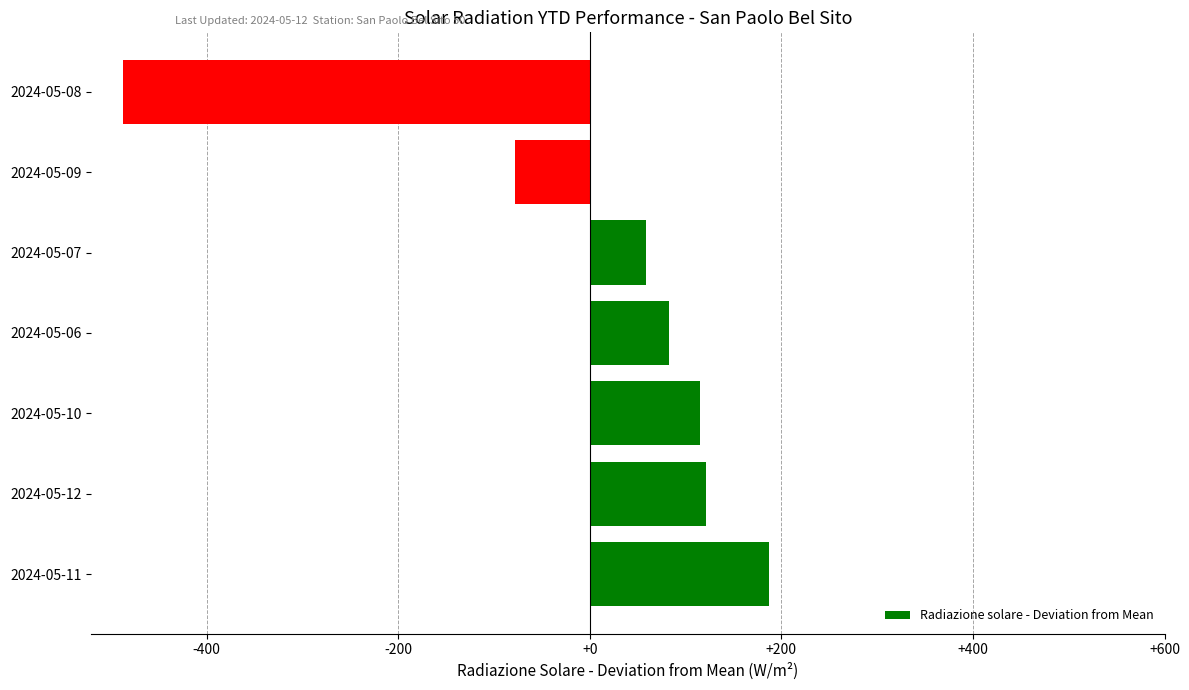

What is the difference between the values at 2024-05-06 and 2024-05-12?

38.3